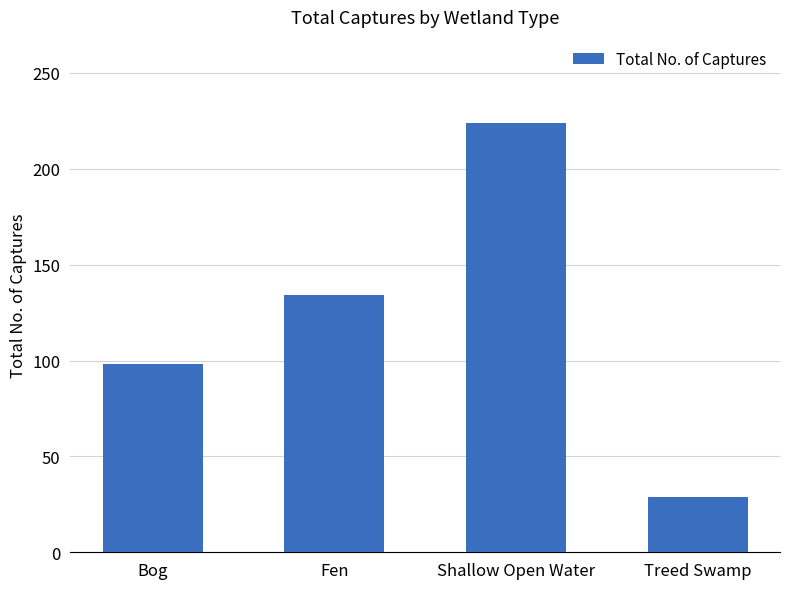

What position from the left is Treed Swamp?

4